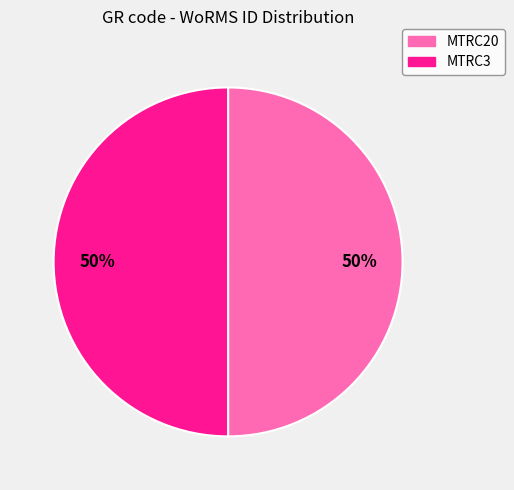

Approximately how many times larger is the value at MTRC20 compared to MTRC3?

1.0